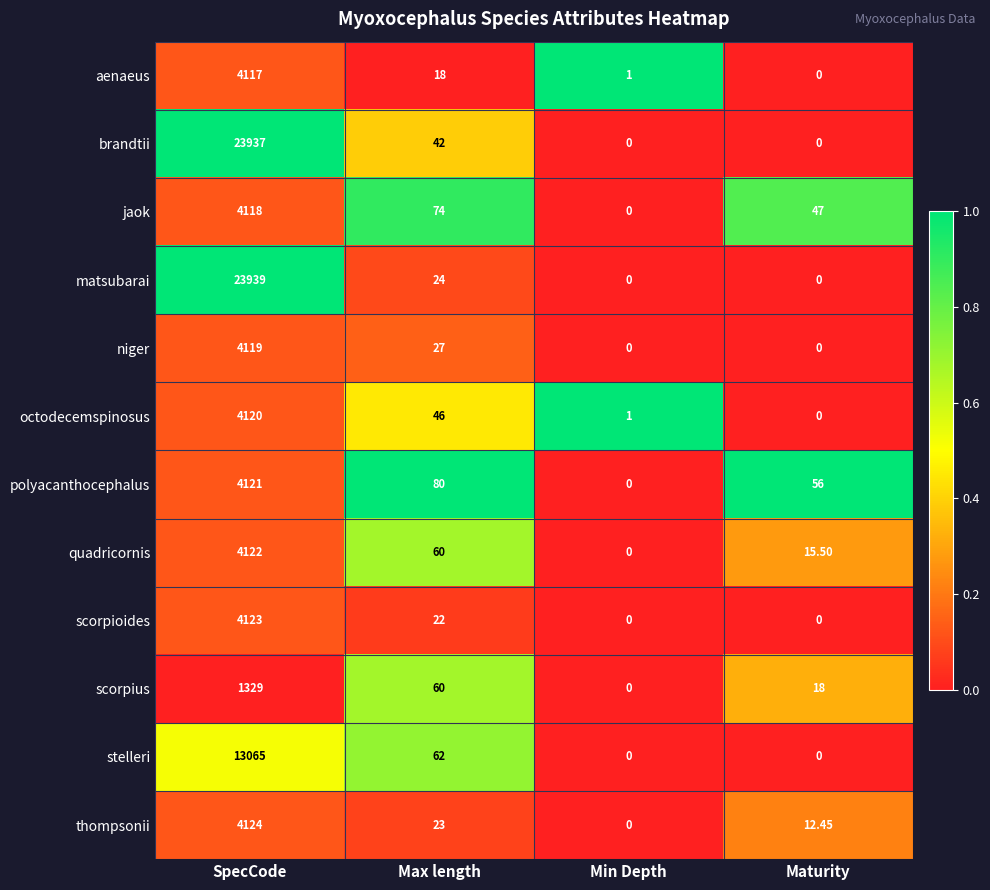

Rank the series by their maximum value, from highest to lowest.

matsubarai, brandtii, stelleri, thompsonii, scorpioides, quadricornis, polyacanthocephalus, octodecemspinosus, niger, jaok, aenaeus, scorpius